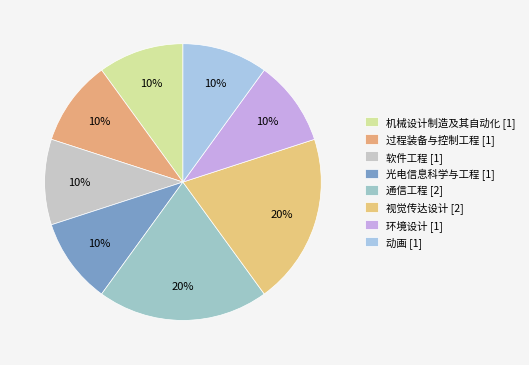

Count the number of slices in the pie.

8